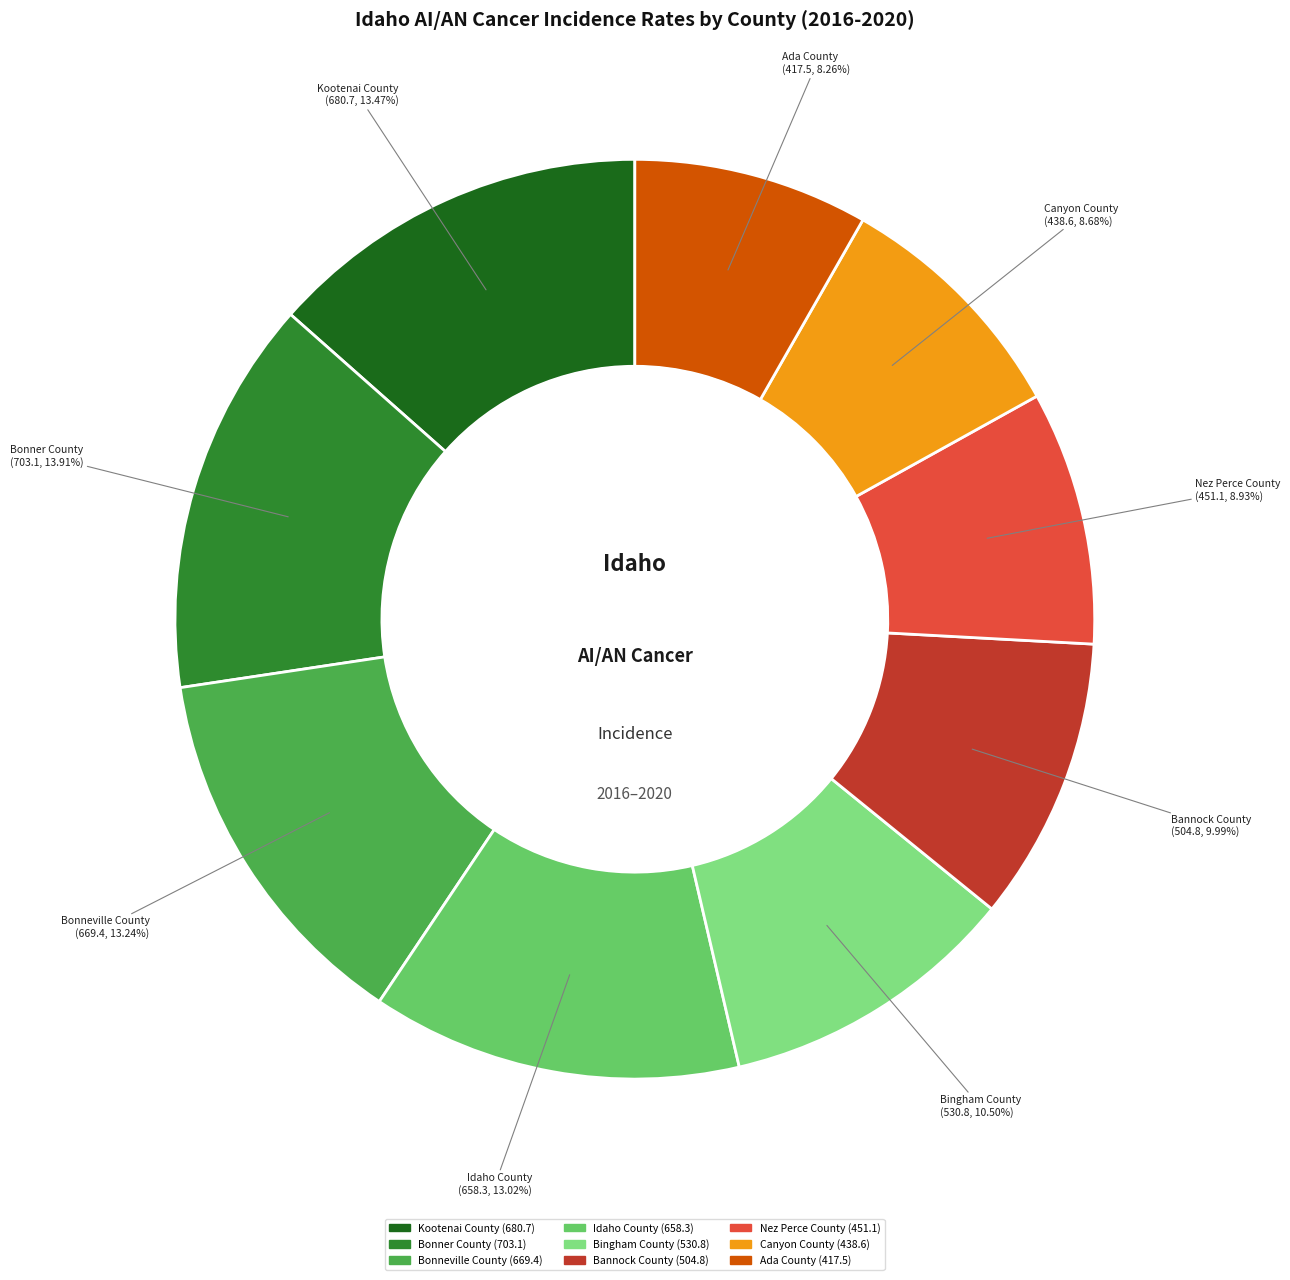

Count the number of slices in the pie.

9